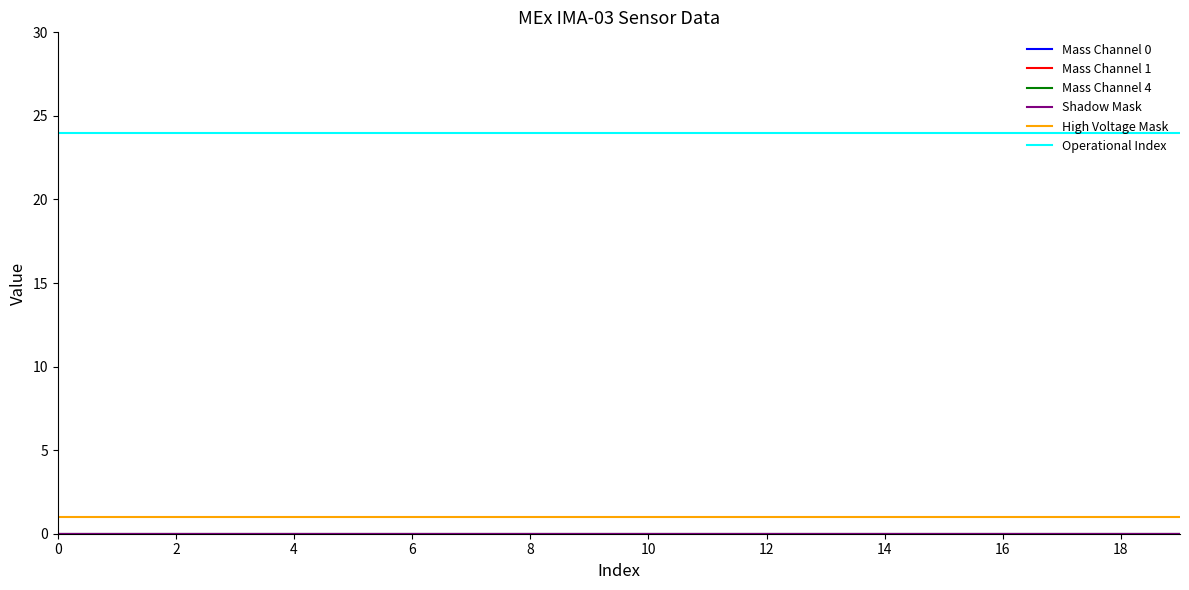

What is the lowest value of the High Voltage Mask series?

1